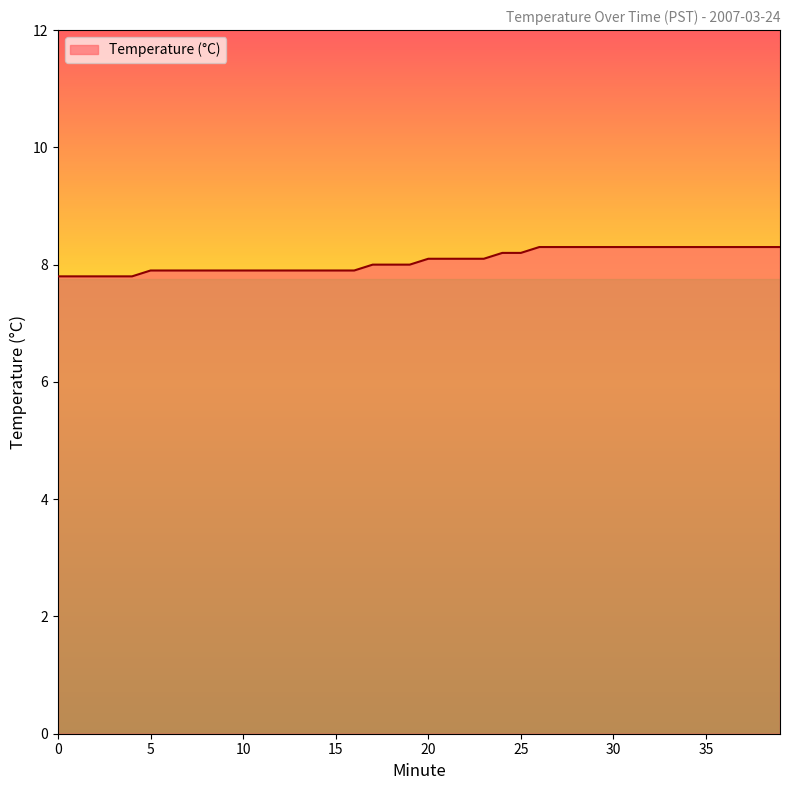

What is the smallest value displayed?

7.8